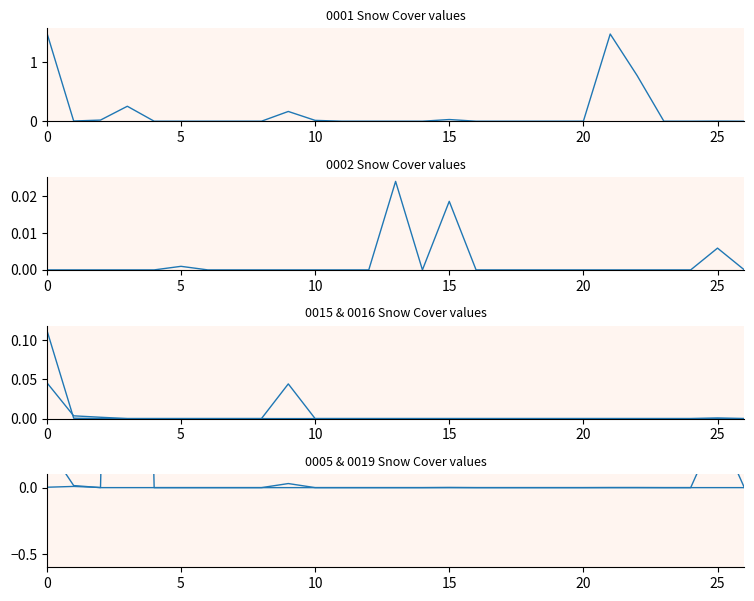

At how many categories does at least one series exceed 4?

1